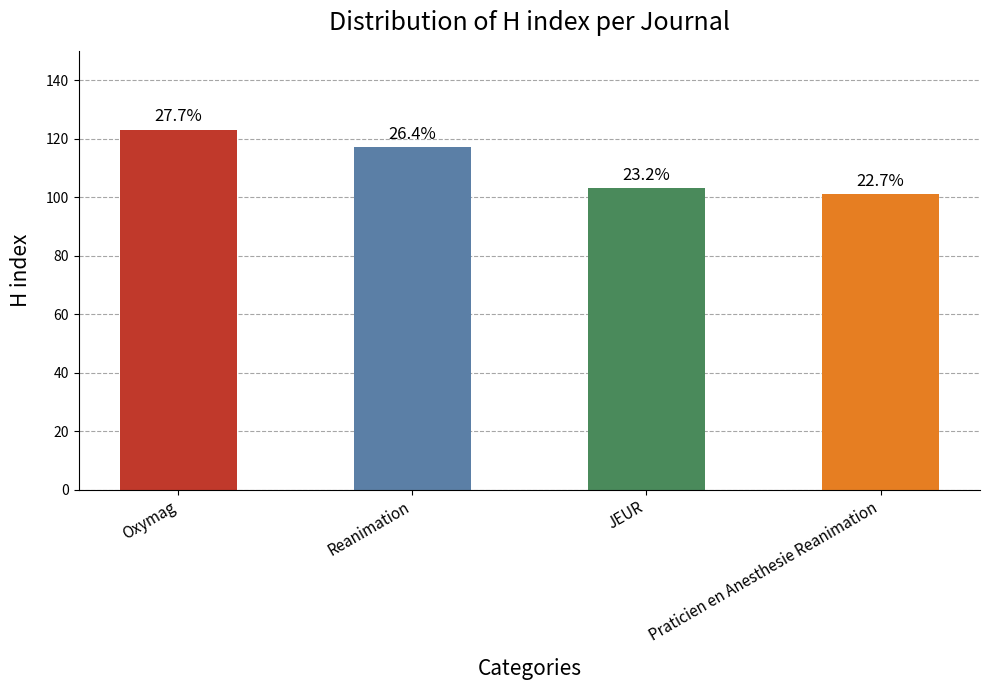

What is the difference between the values at Oxymag and Reanimation?

6